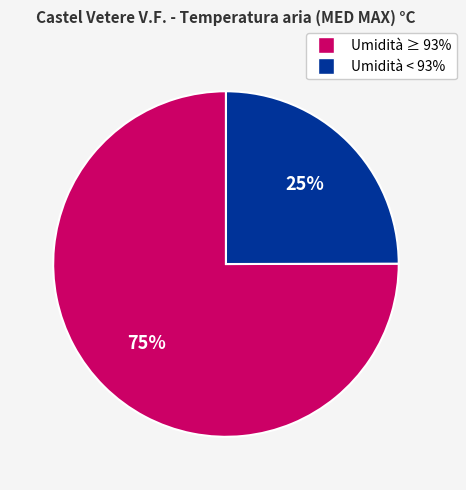

What is the ratio of the value at Umidità < 93% to the value at Umidità ≥ 93%?

0.3